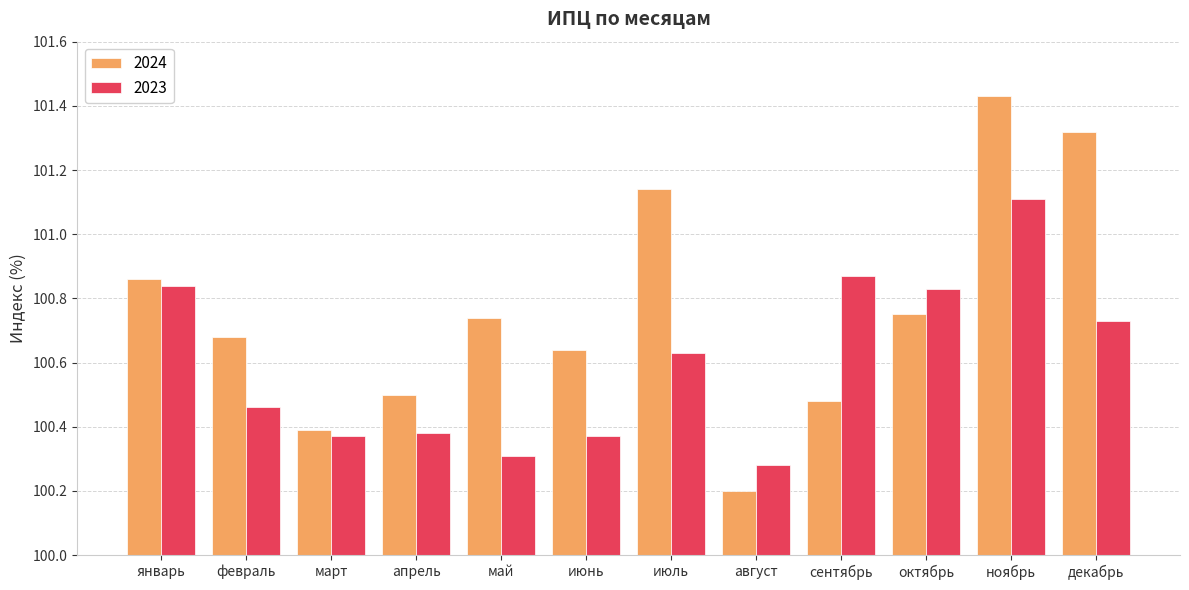

What is the difference between the 2023 values at июнь and июль?

0.3